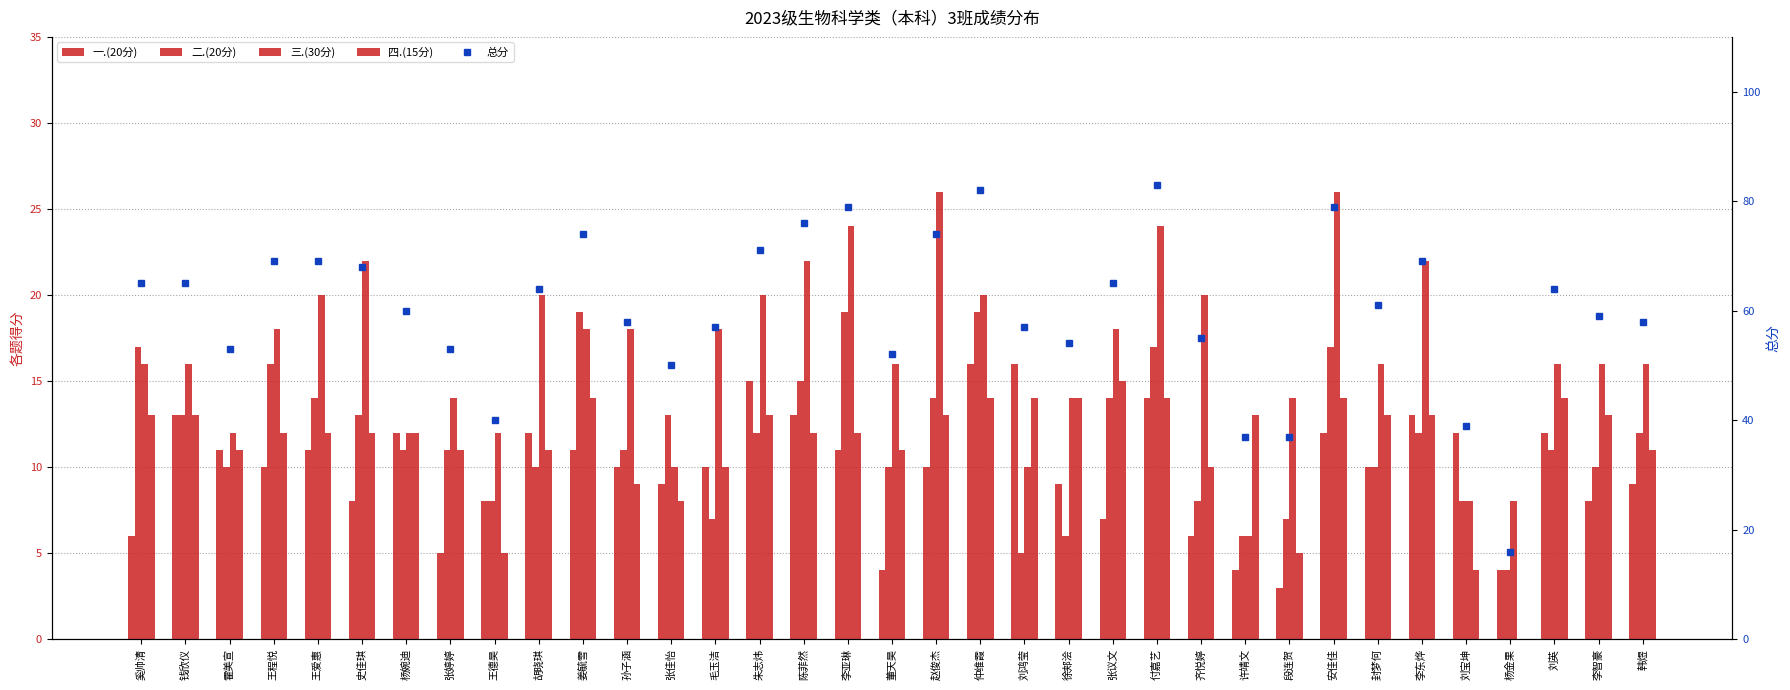

How many values in the 四.(15分) series are below 12?

13